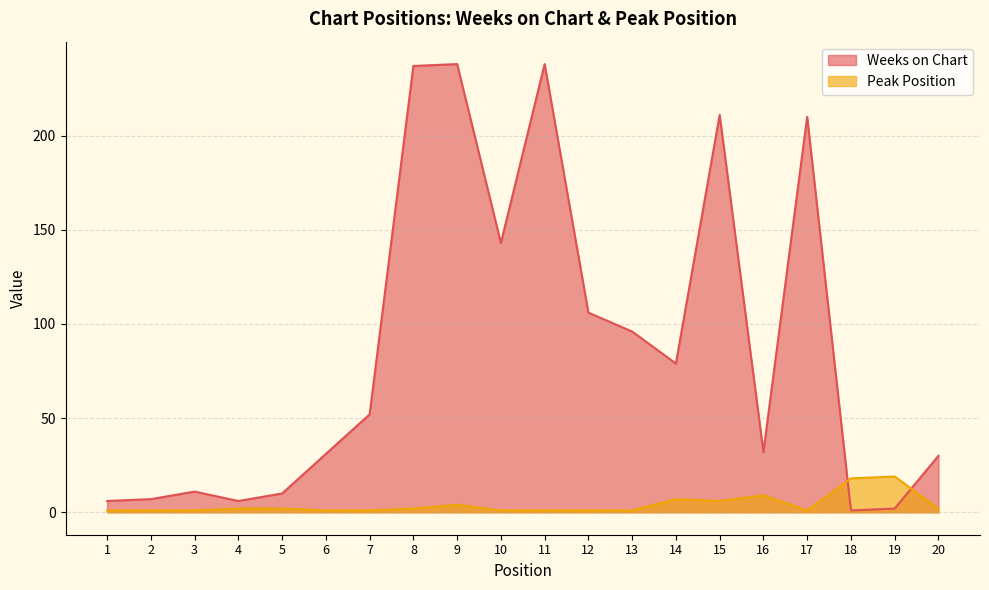

Which category has the lowest value in the Peak Position series?

1